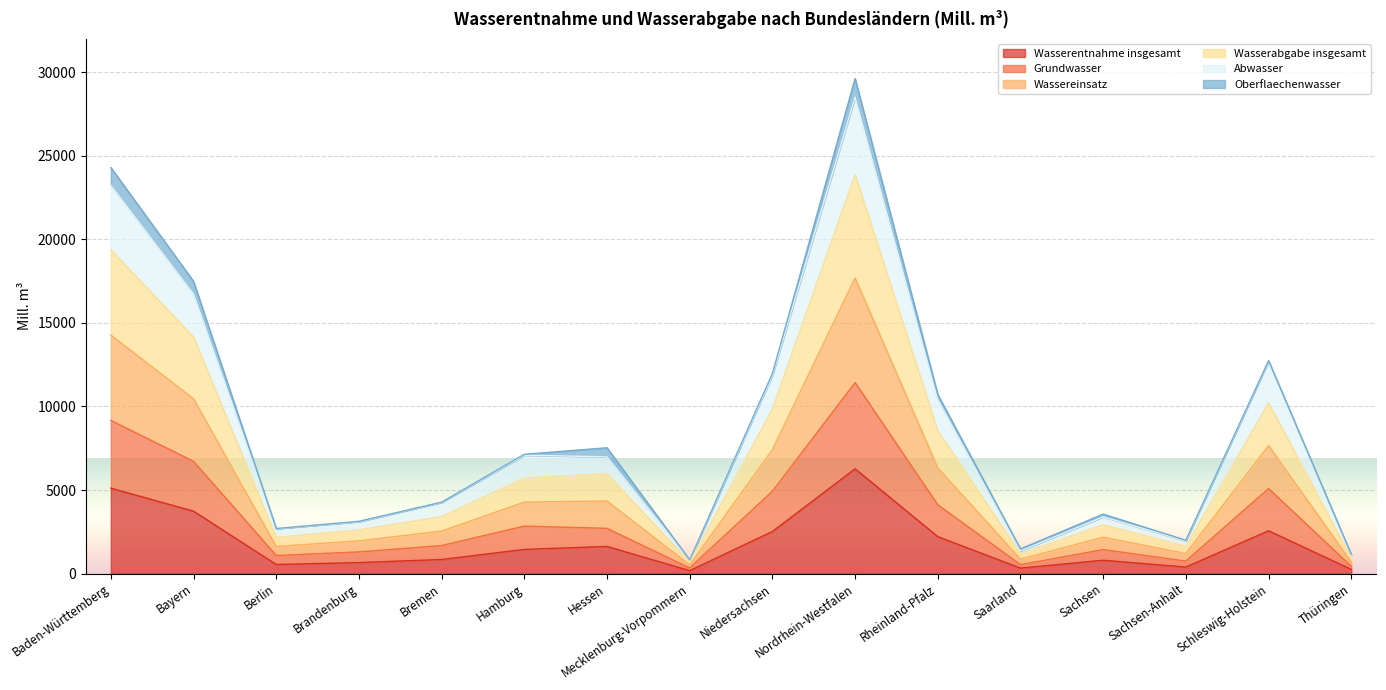

At which category is the sum across all series the highest?

Nordrhein-Westfalen